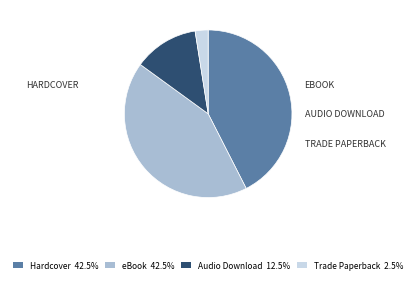

How many slices are in this pie chart?

4